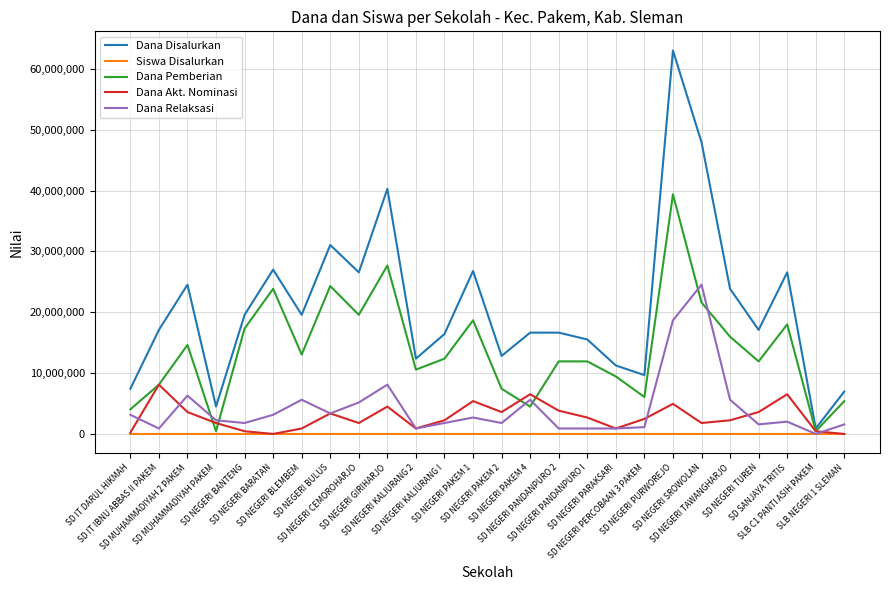

Which series has the widest spread of values?

Dana Disalurkan